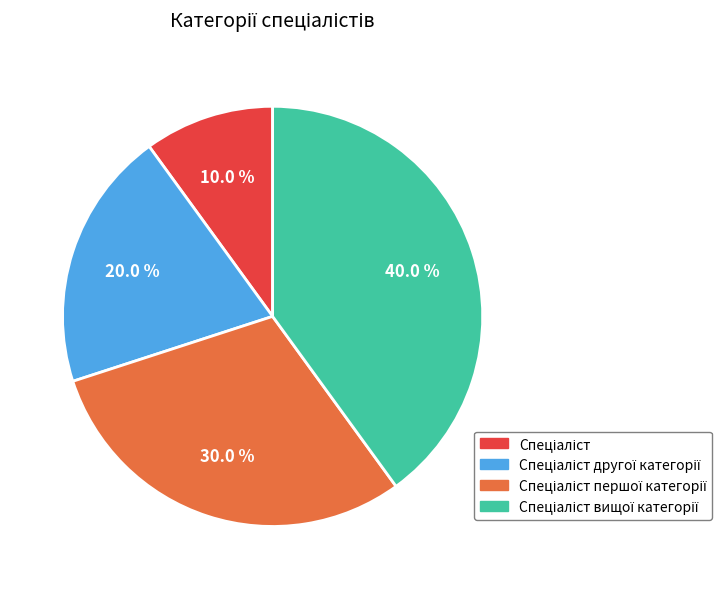

Is there any slice that represents more than half of the pie?

No